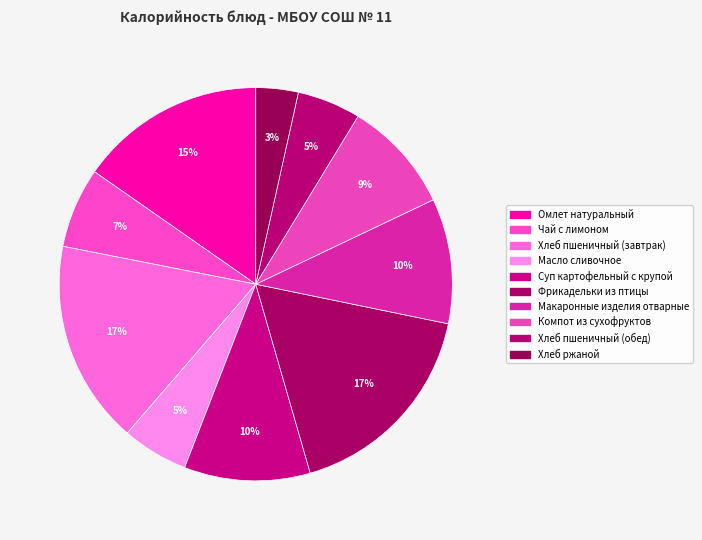

Which slice is the largest?

Фрикадельки из птицы